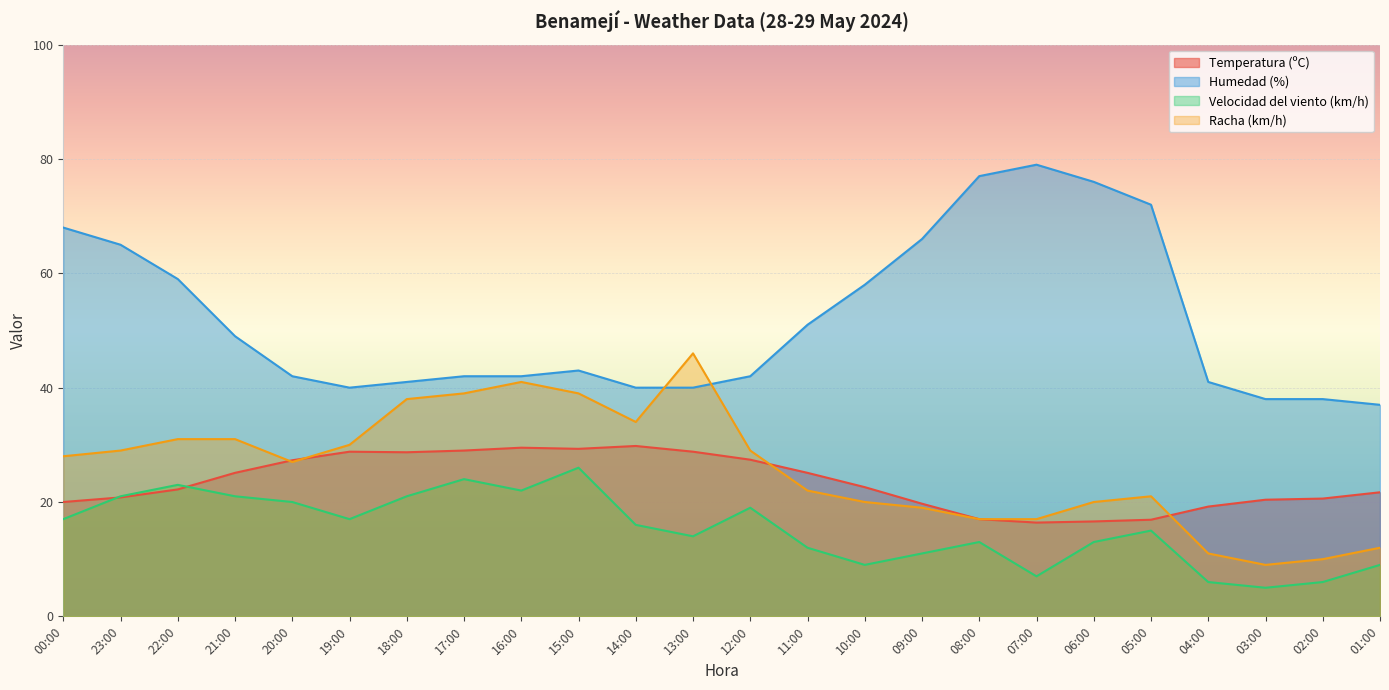

What is the smallest value displayed?

5.0